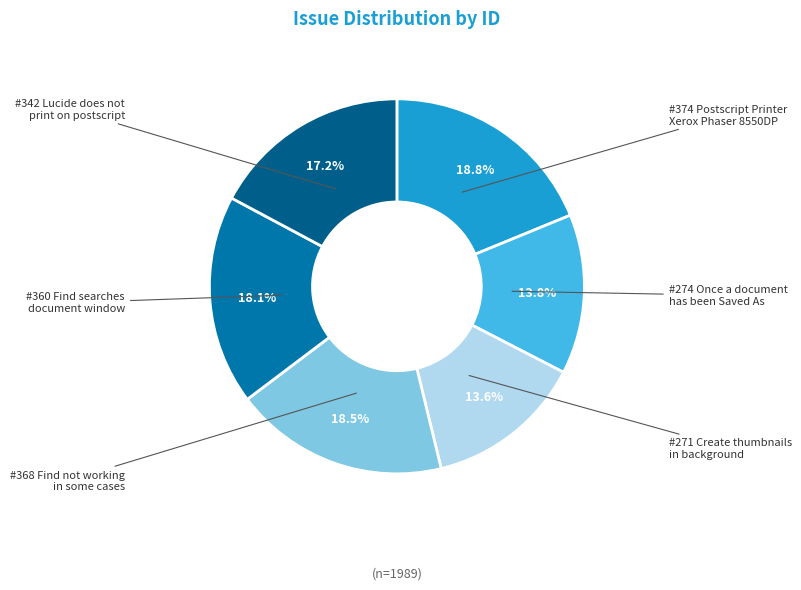

Between #360 Find searches document window and #342 Lucide does not print on postscript, which is larger?

#360 Find searches document window